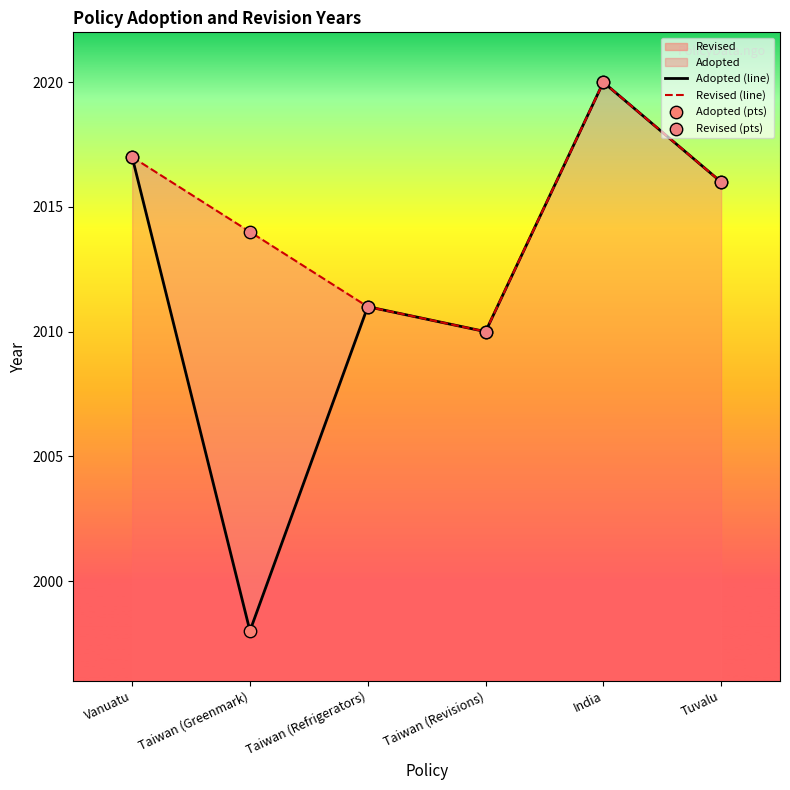

At which category is the sum across all series the highest?

India